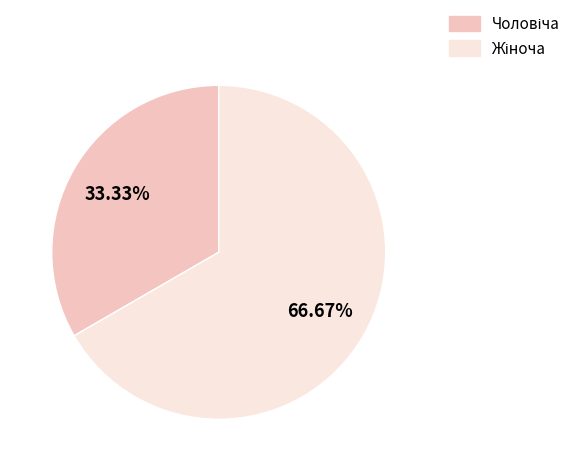

Is there a majority slice in this chart?

Yes